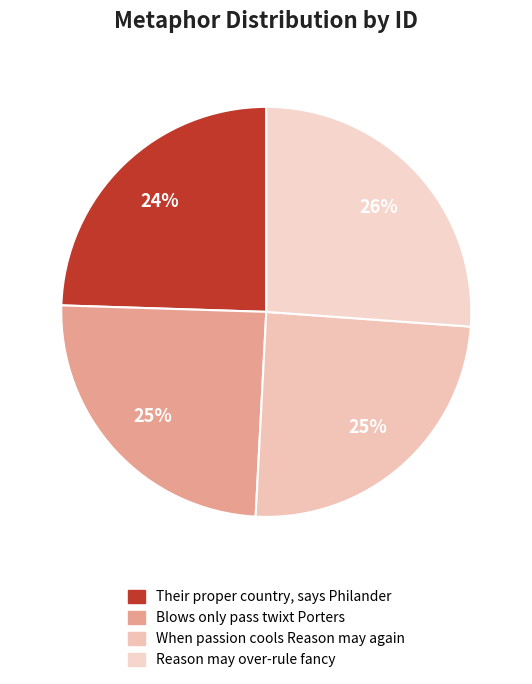

To the nearest percent, what is the average slice percentage?

25%